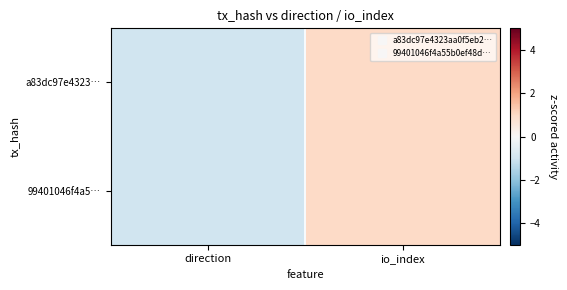

What is the minimum value shown in the chart?

-1